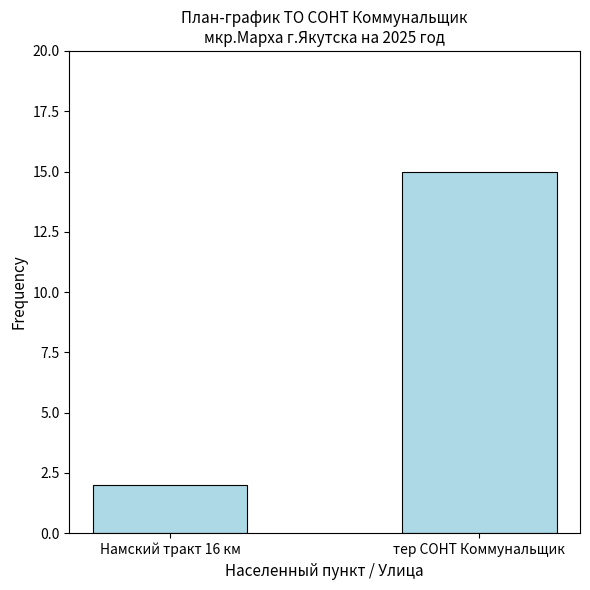

Count the values in the range 2 to 15.

2